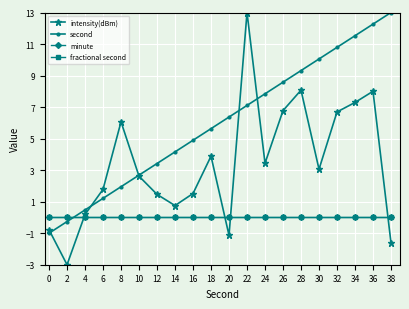

Which series has the largest range (max minus min)?

intensity(dBm)